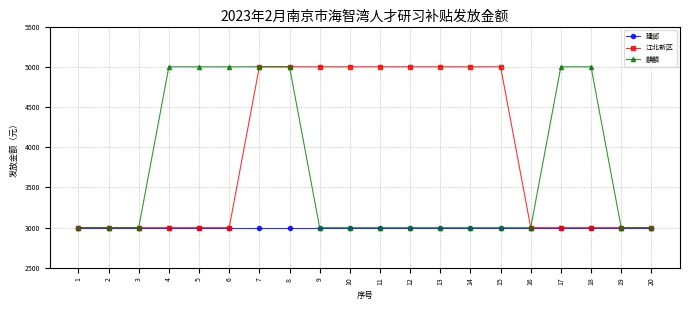

What is the lowest value of the 麒麟 series?

3000